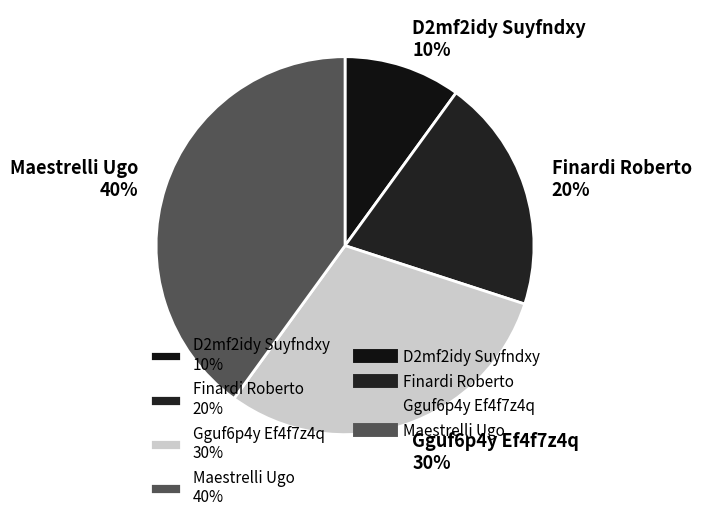

Is it true that Maestrelli Ugo is 40% of the pie?

True